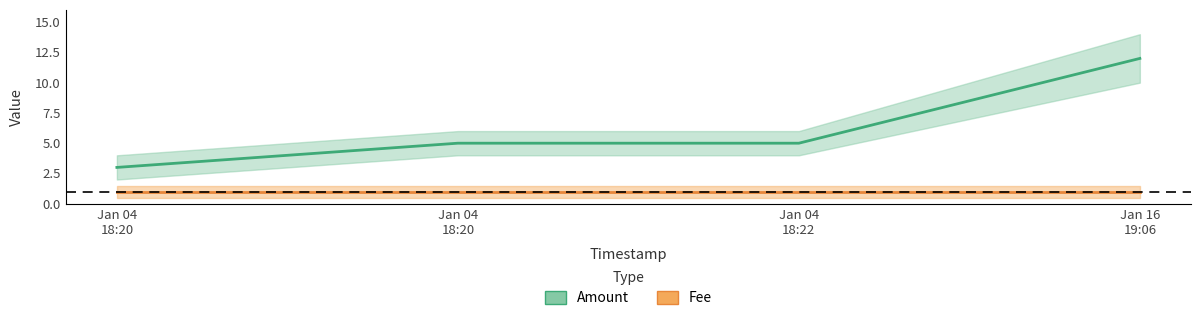

True or false: Amount and Fee intersect in this chart.

False